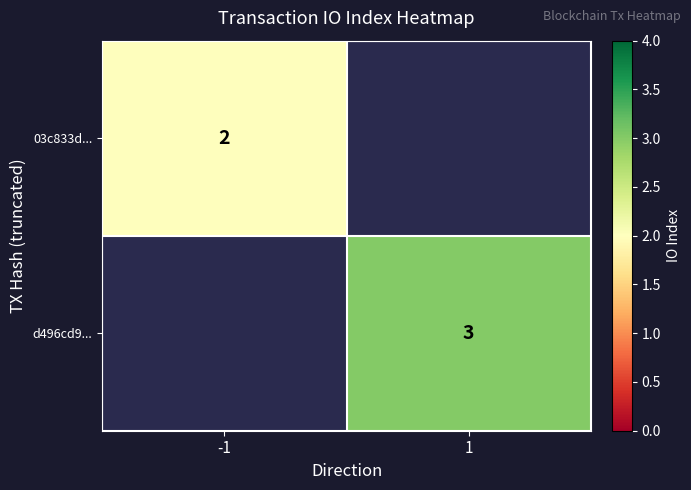

Is the value of d496cd9... at 1 greater than the value of 03c833d... at -1?

Yes